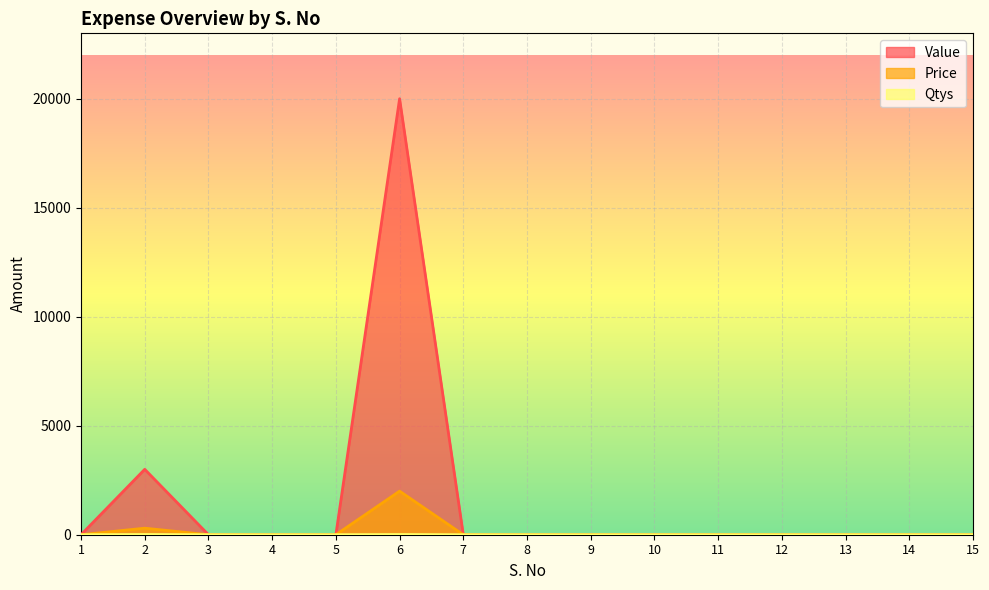

Which series has the largest total across all categories?

Value